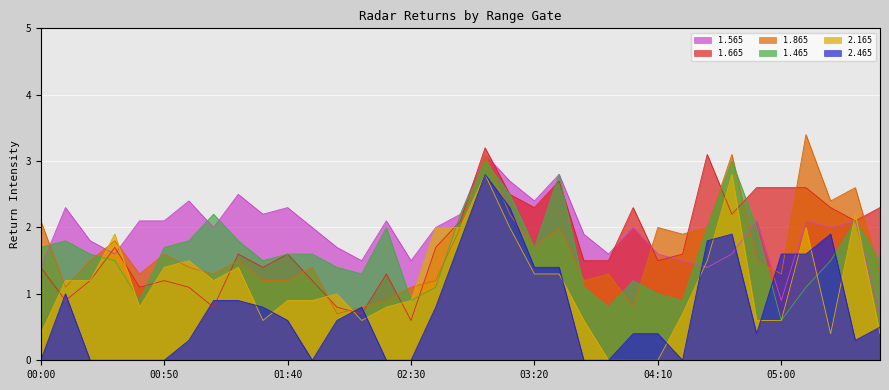

How many interior local valleys does the 1.865 series have?

10